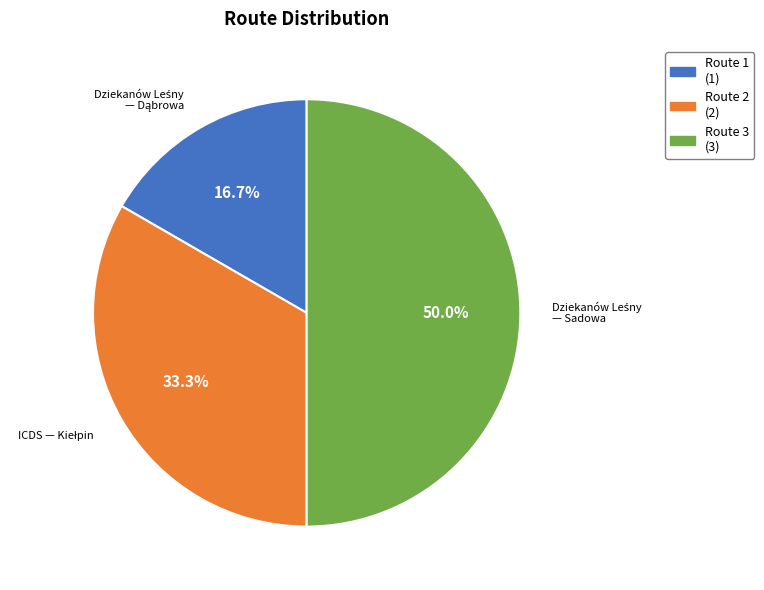

To the nearest percent, what is the difference between the largest and smallest slice percentages?

33%